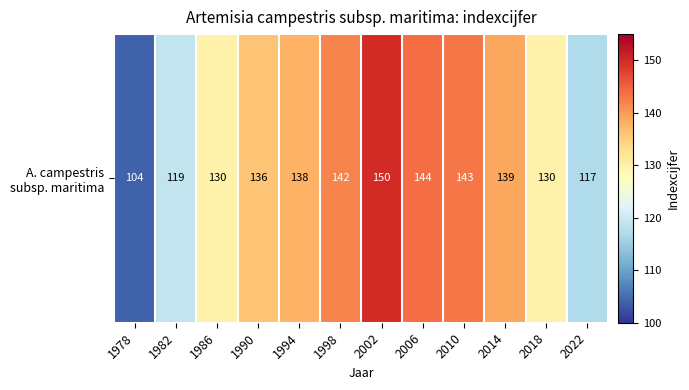

Rank the categories by value from highest to lowest.

2002, 2006, 2010, 1998, 2014, 1994, 1990, 1986, 2018, 1982, 2022, 1978